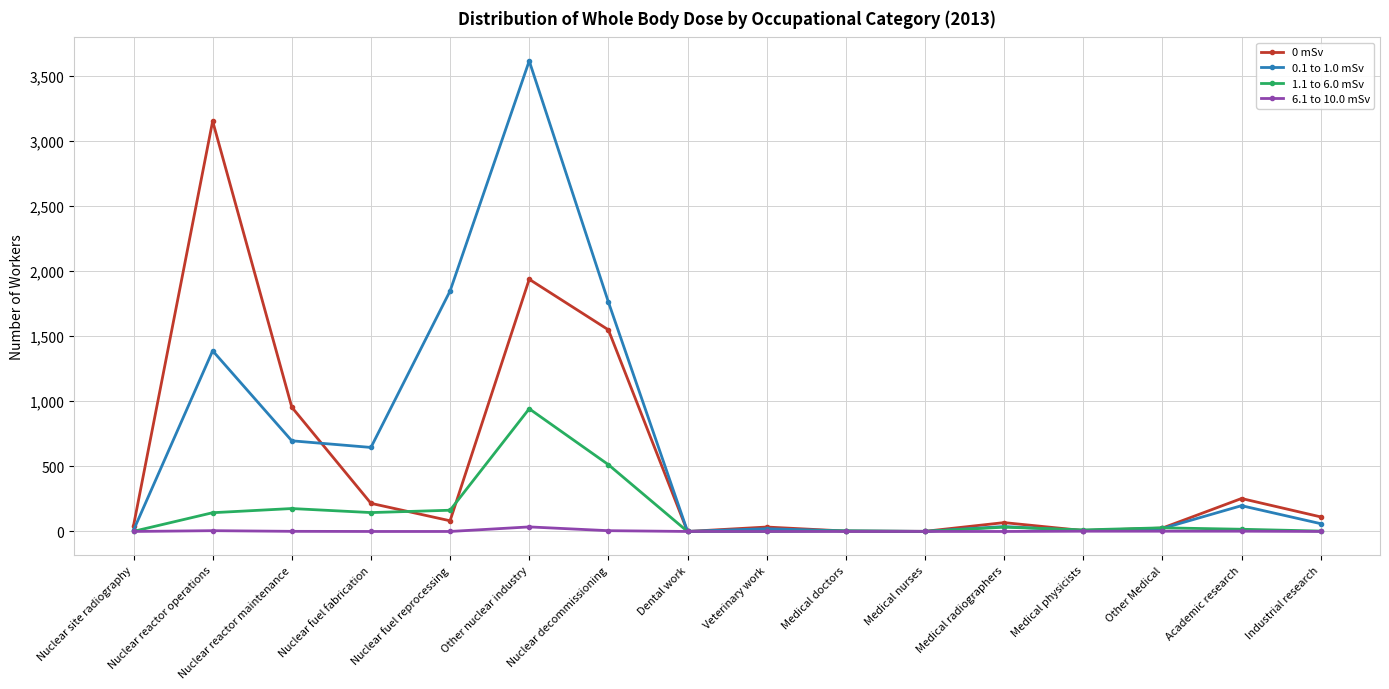

The value of 6.1 to 10.0 mSv at Dental work is 0. True or false?

True